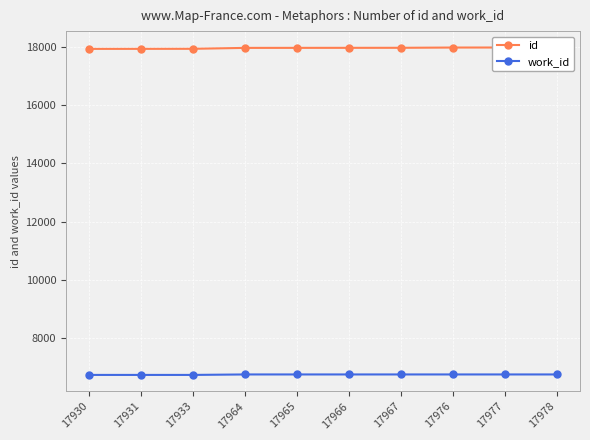

Is this an area chart (filled region under the line)?

No